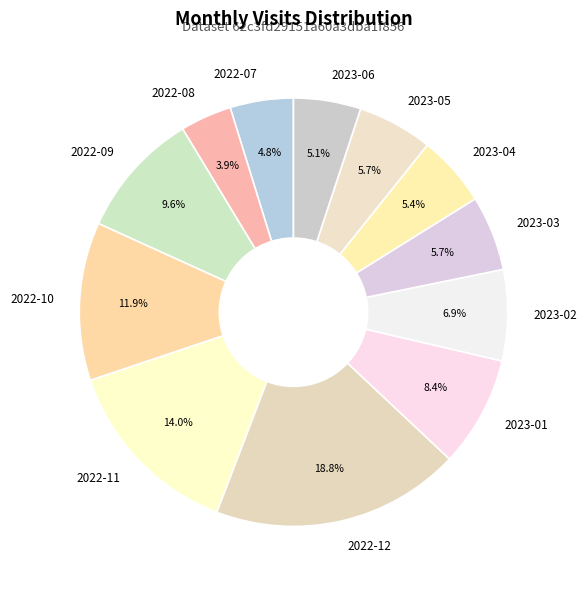

Count the number of slices in the pie.

12